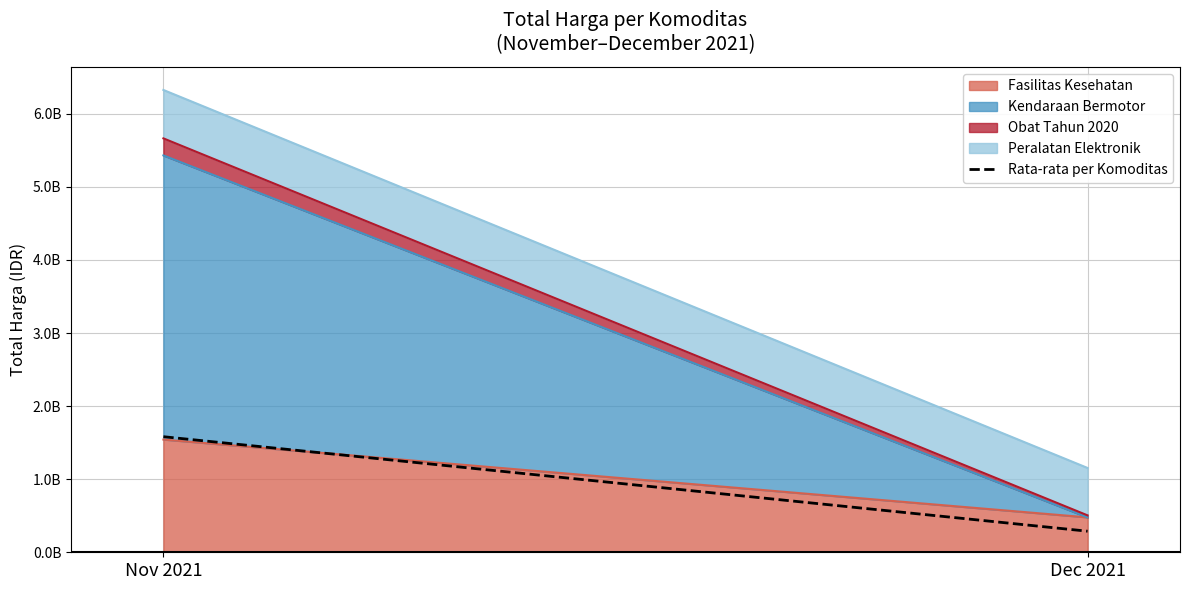

How many lines are shown in the chart?

1